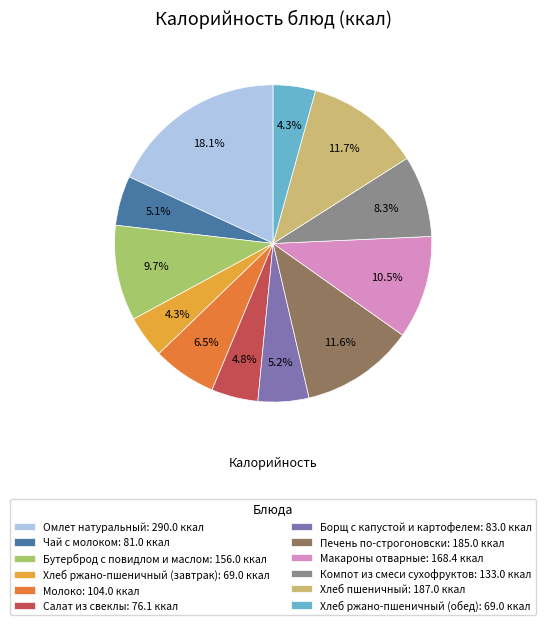

Count the number of slices in the pie.

12